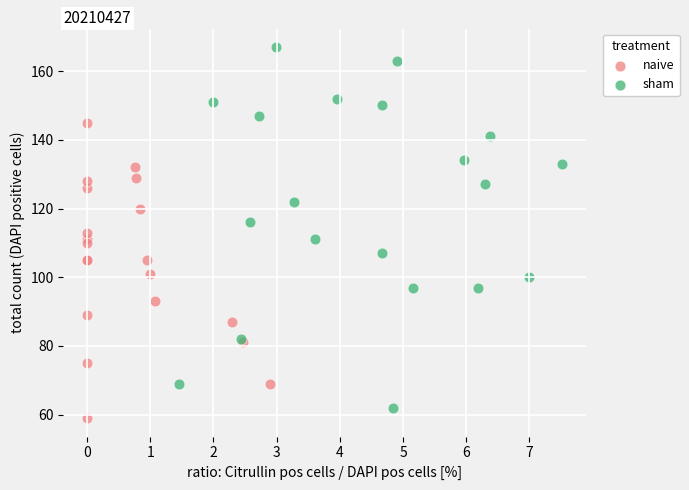

Which series contains the lowest Y value?

naive